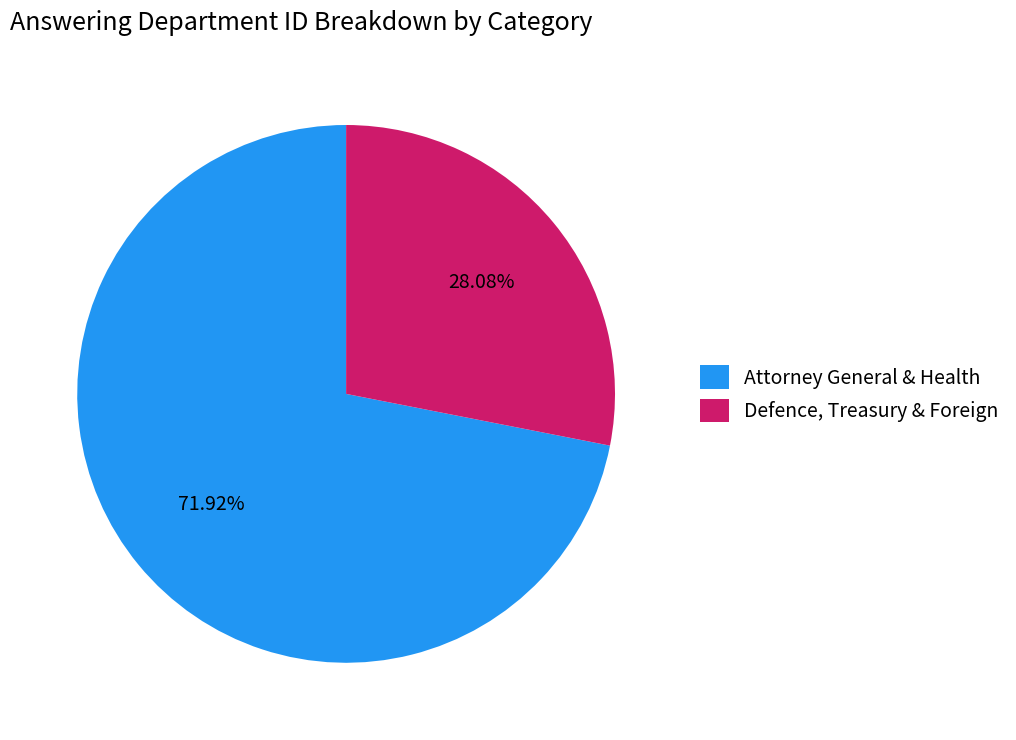

Rank the categories by value from highest to lowest.

Attorney General & Health, Defence, Treasury & Foreign